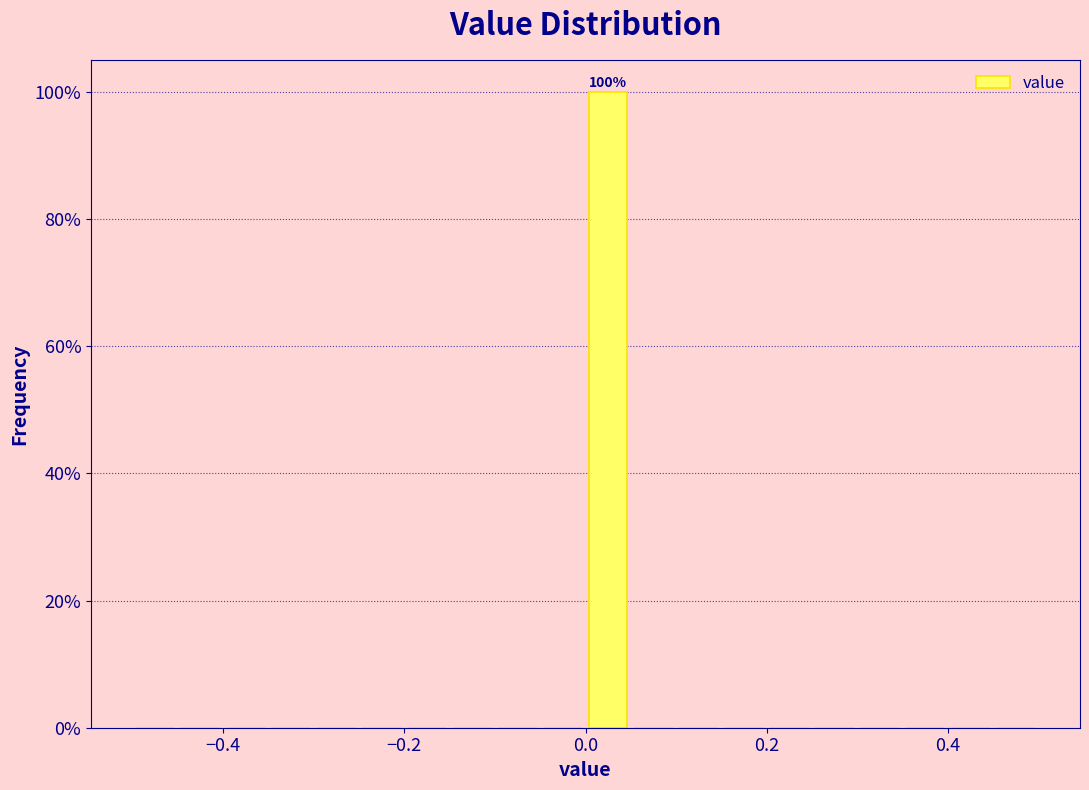

Read against the x-axis, roughly where is the centre of the tallest bar?

0.02